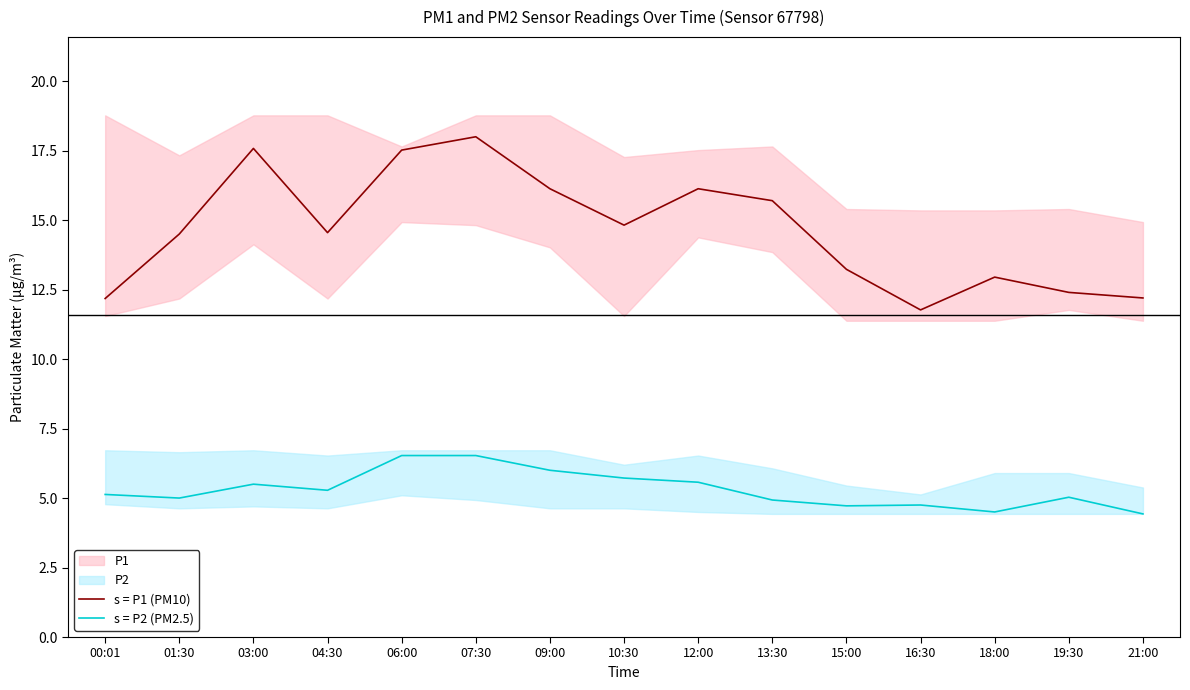

What is the maximum value shown in the chart?

18.0